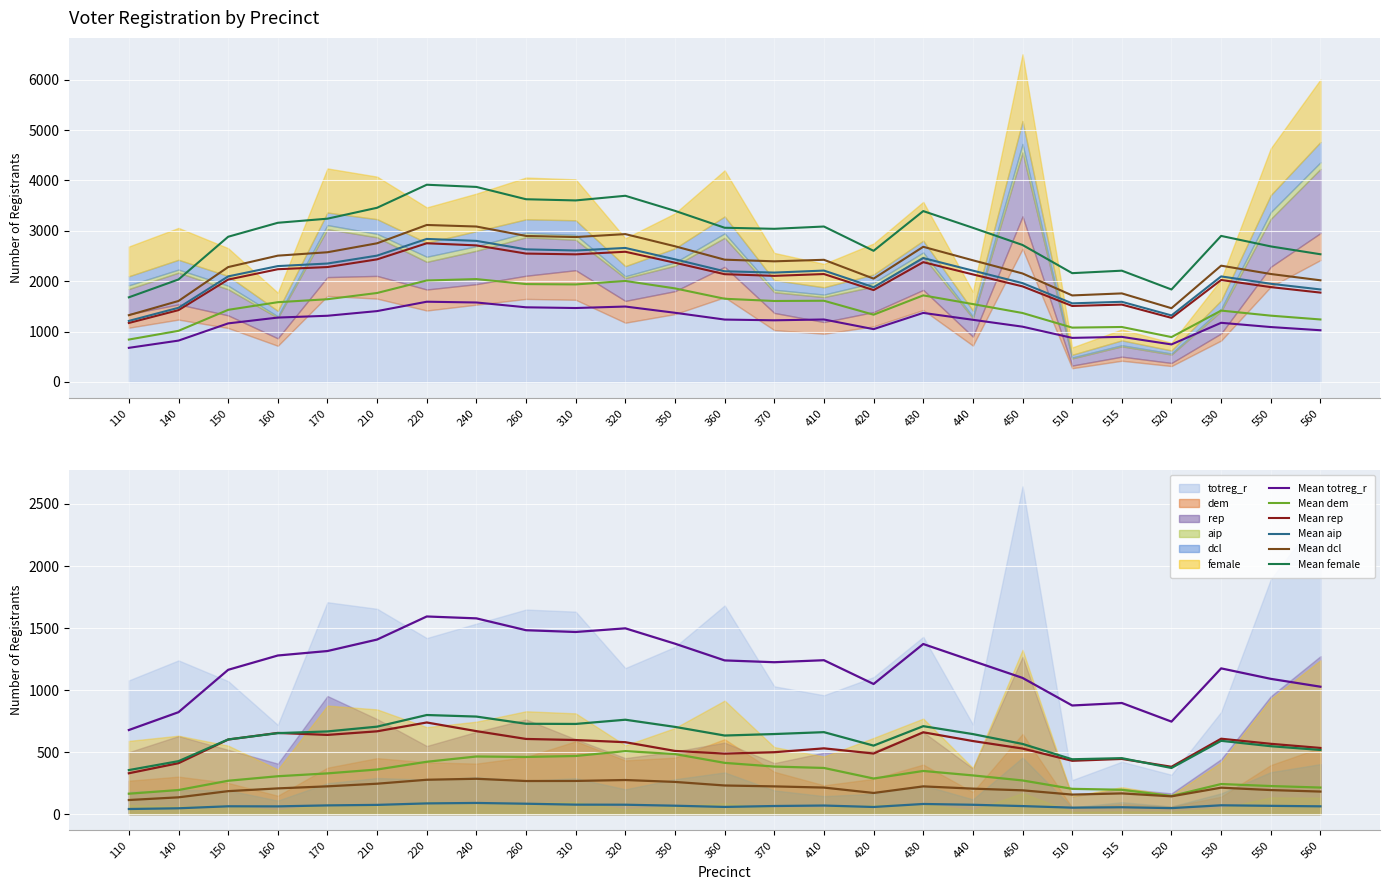

Reading right to left, what are all the values shown in this chart?

Mean totreg_r: 560=1027.0	550=1090.4	530=1174.8	520=745.6	515=895.6	510=875.6	450=1098.0	440=1234.4	430=1371.2	420=1048.8	410=1240.6	370=1224.4	360=1239.0	350=1373.8	320=1497.6	310=1468.2	260=1482.4	240=1578.0	220=1593.2	210=1407.2	170=1314.6	160=1278.6	150=1163.2	140=821.6	110=677.8
Mean dem: 560=214.0	550=226.2	530=242.4	520=145.8	515=196.0	510=203.6	450=271.2	440=311.8	430=347.8	420=286.8	410=372.0	370=383.2	360=413.0	350=484.0	320=507.8	310=468.4	260=460.8	240=464.4	220=421.8	210=359.4	170=328.2	160=305.2	150=268.8	140=194.0	110=164.4
Mean rep: 560=533.2	550=566.6	530=607.6	520=381.4	515=444.8	510=429.8	450=528.6	440=589.0	430=659.6	420=488.4	410=530.0	370=498.8	360=487.6	350=509.2	320=579.6	310=597.0	260=605.8	240=668.8	220=738.6	210=667.4	170=638.4	160=654.4	150=601.0	140=410.6	110=329.2
Mean aip: 560=62.6	550=66.6	530=71.0	520=48.2	515=55.2	510=52.0	450=64.6	440=75.2	430=81.6	420=57.4	410=69.0	370=65.2	360=57.8	350=67.6	320=75.6	310=76.2	260=83.6	240=89.8	220=86.2	210=74.2	170=70.2	160=62.2	150=63.0	140=46.8	110=41.0
Mean dcl: 560=181.6	550=193.8	530=213.0	520=143.2	515=166.8	510=157.2	450=191.6	440=205.2	430=223.4	420=170.4	410=213.8	370=223.4	360=230.6	350=259.4	320=274.8	310=267.2	260=266.6	240=284.8	220=276.8	210=245.0	170=223.8	160=207.2	150=185.0	140=135.2	110=113.4
Mean female: 560=517.0	550=547.4	530=590.8	520=371.8	515=451.0	510=442.0	450=565.6	440=645.0	430=708.8	420=552.0	410=660.6	370=645.4	360=633.4	350=703.0	320=760.8	310=726.8	260=728.2	240=786.2	220=798.8	210=705.0	170=666.4	160=652.6	150=601.8	140=426.8	110=354.8